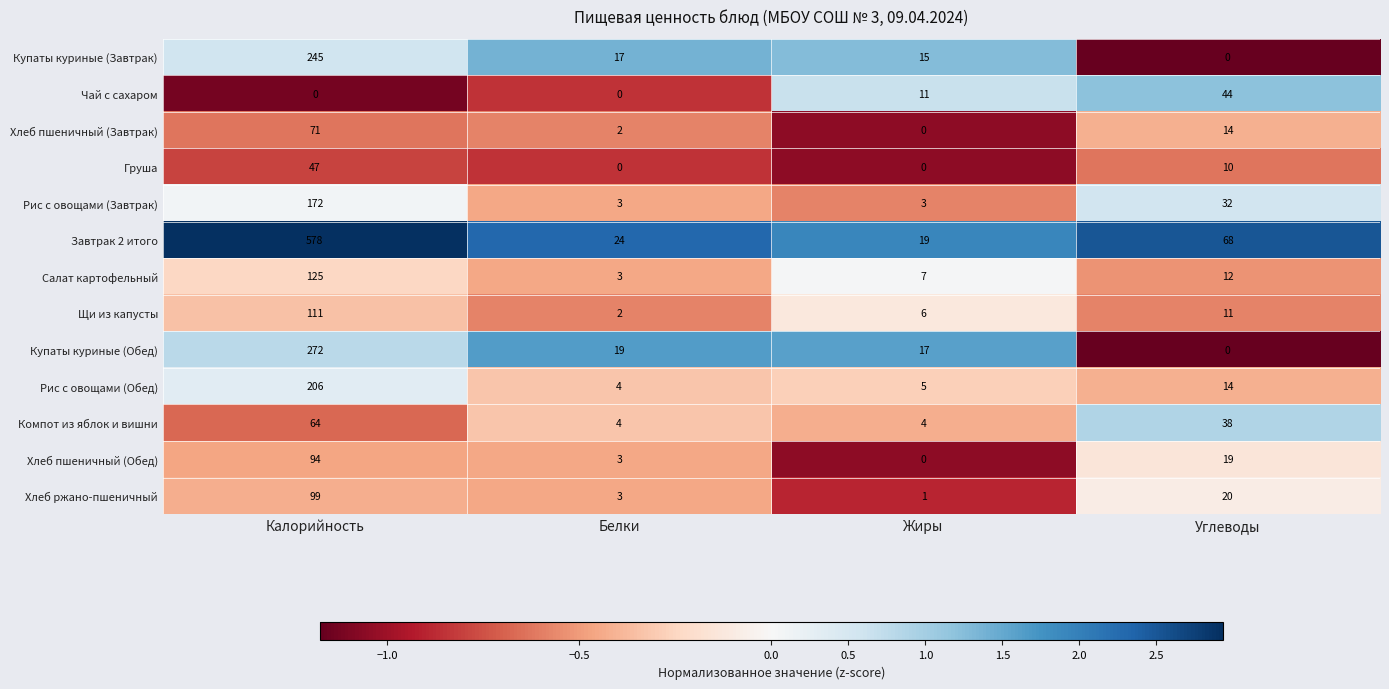

At Калорийность, list the series in order from smallest to largest.

Чай с сахаром, Груша, Компот из яблок и вишни, Хлеб пшеничный (Завтрак), Хлеб пшеничный (Обед), Хлеб ржано-пшеничный, Щи из капусты, Салат картофельный, Рис с овощами (Завтрак), Рис с овощами (Обед), Купаты куриные (Завтрак), Купаты куриные (Обед), Завтрак 2 итого